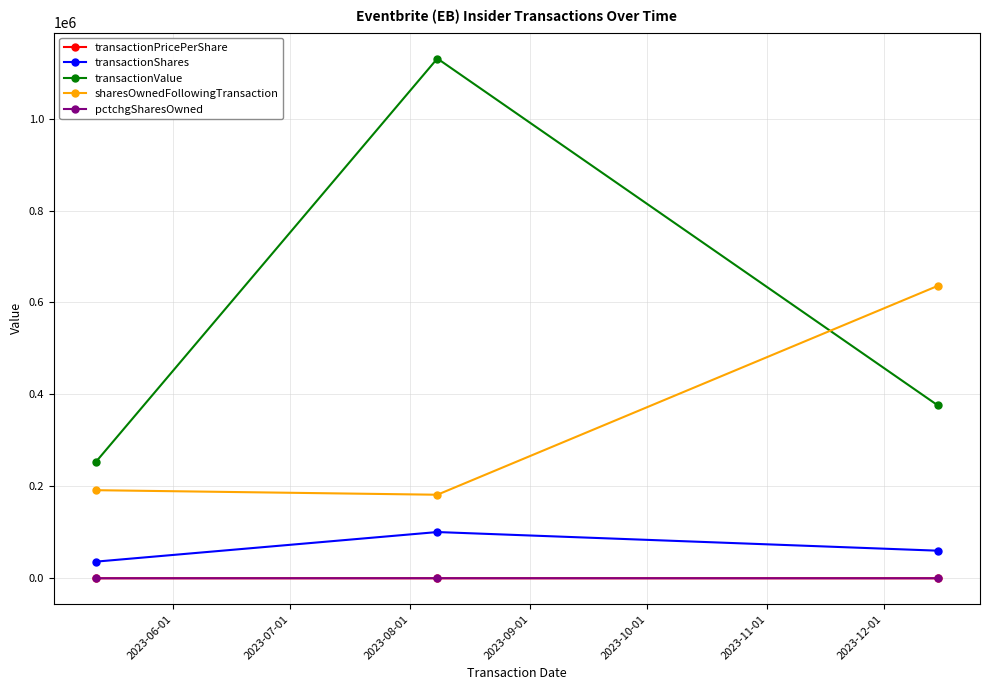

What is the greatest value displayed?

1130606.0